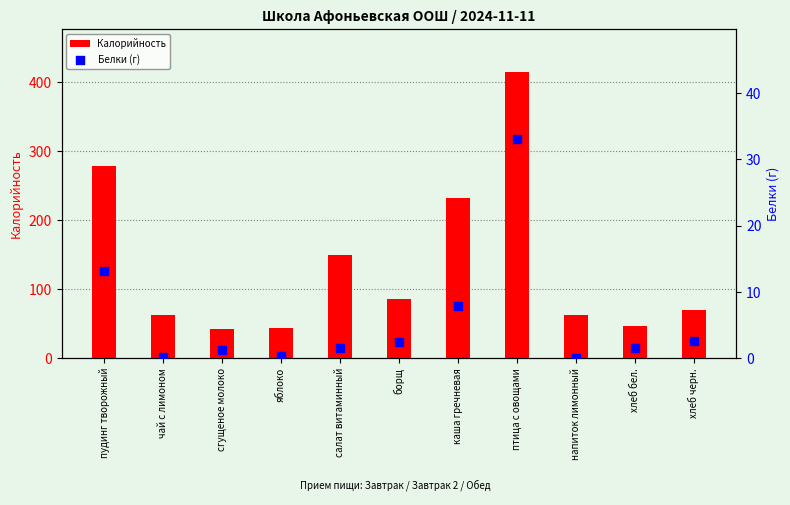

At which category is the sum across all series the highest?

птица с овощами